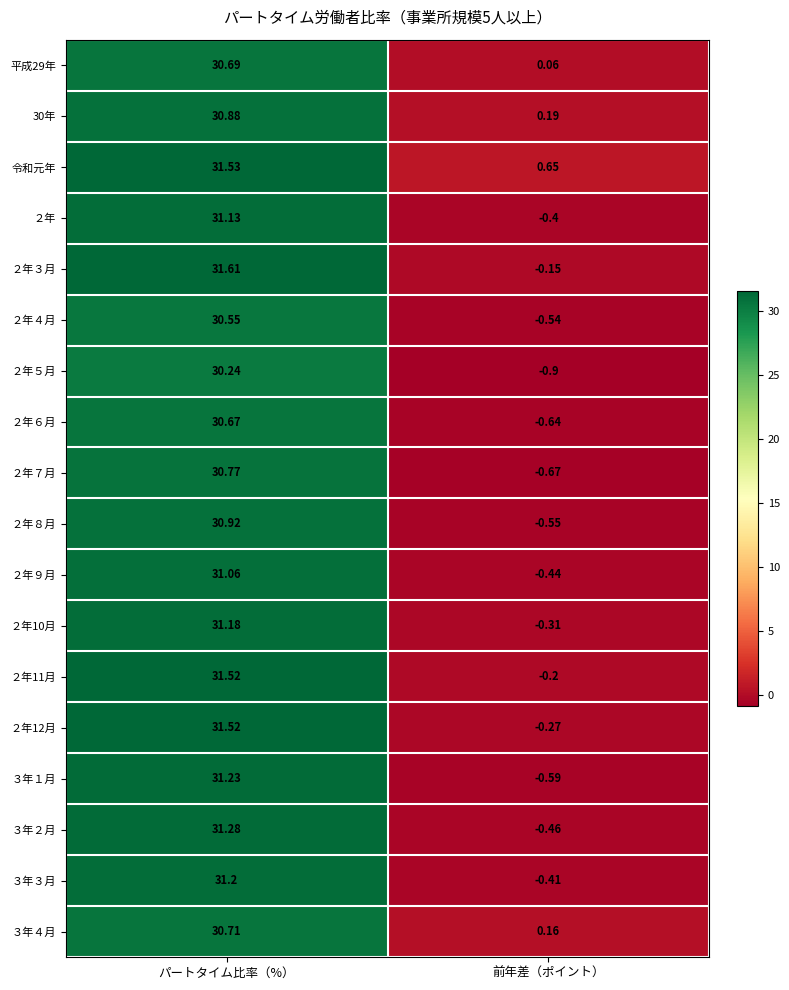

What is the maximum value shown in the chart?

31.6